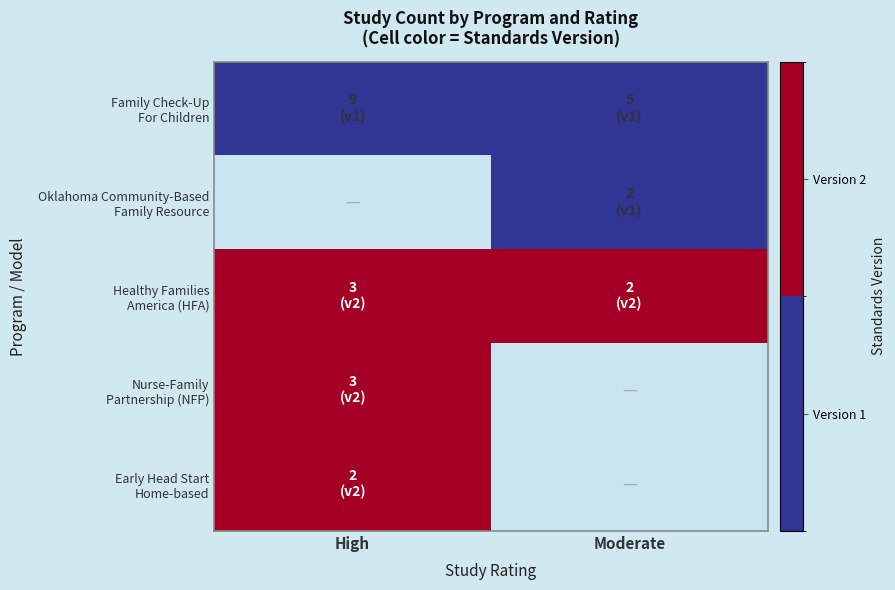

Which has a higher value, Moderate or High?

Moderate